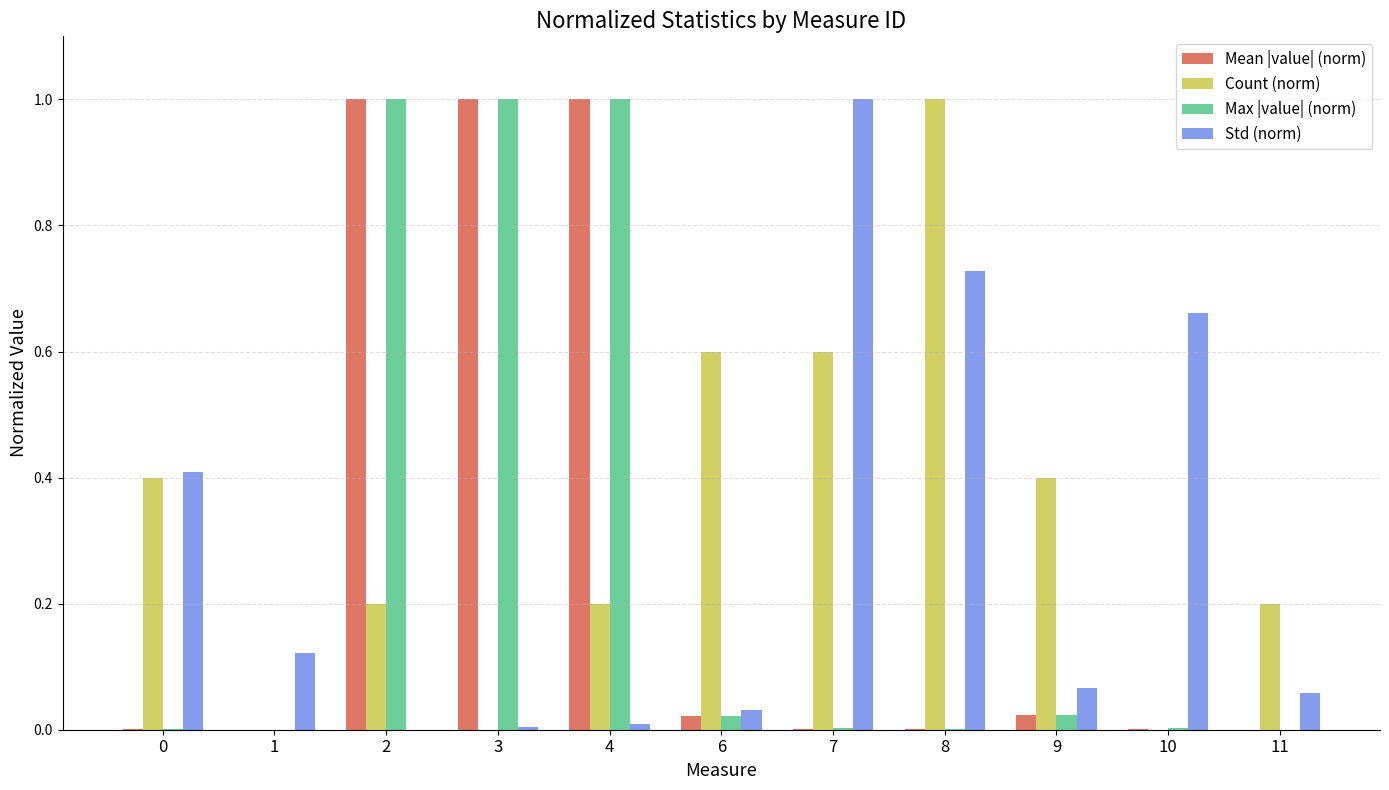

Is it true that Std (norm) equals 0.0 at 6?

True